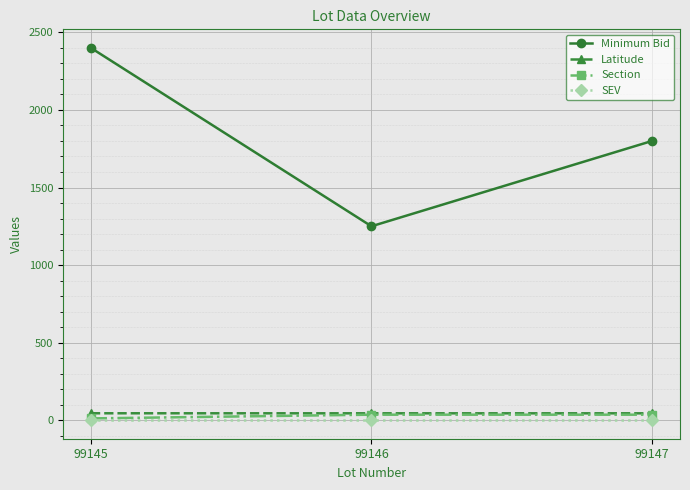

True or false: Minimum Bid has a value of 2902.3 at 99147.

False